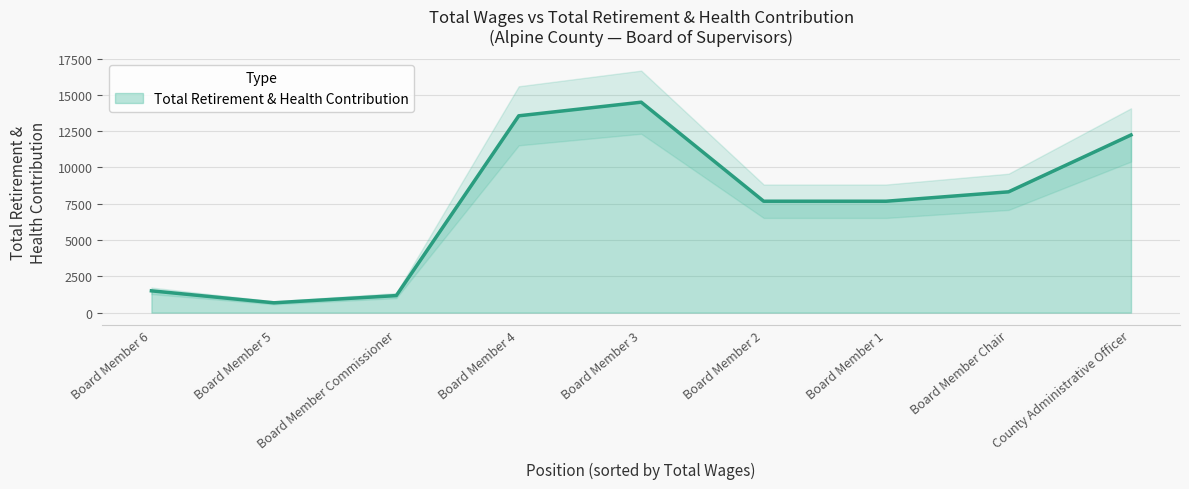

At which label does Total Retirement & Health Contribution reach its minimum?

Board Member 5